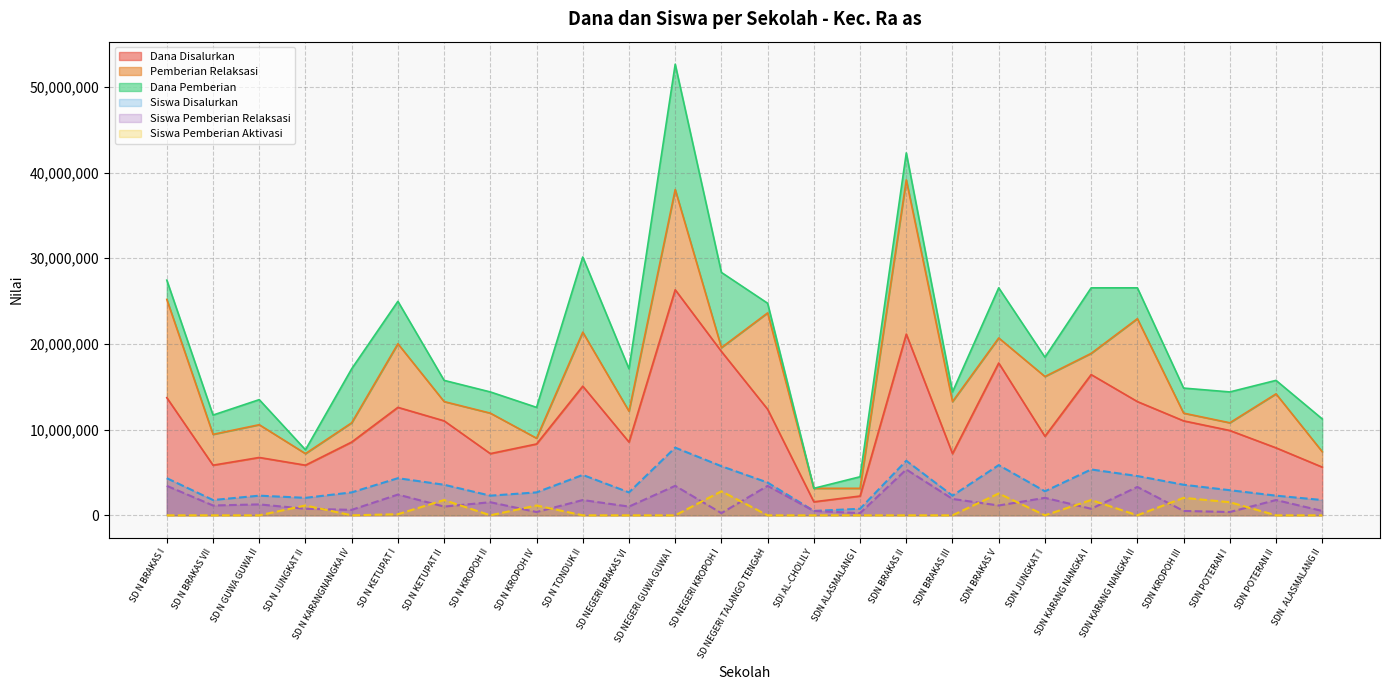

Between SD N JUNGKAT II and SD N KETUPAT I, which is larger?

SD N KETUPAT I